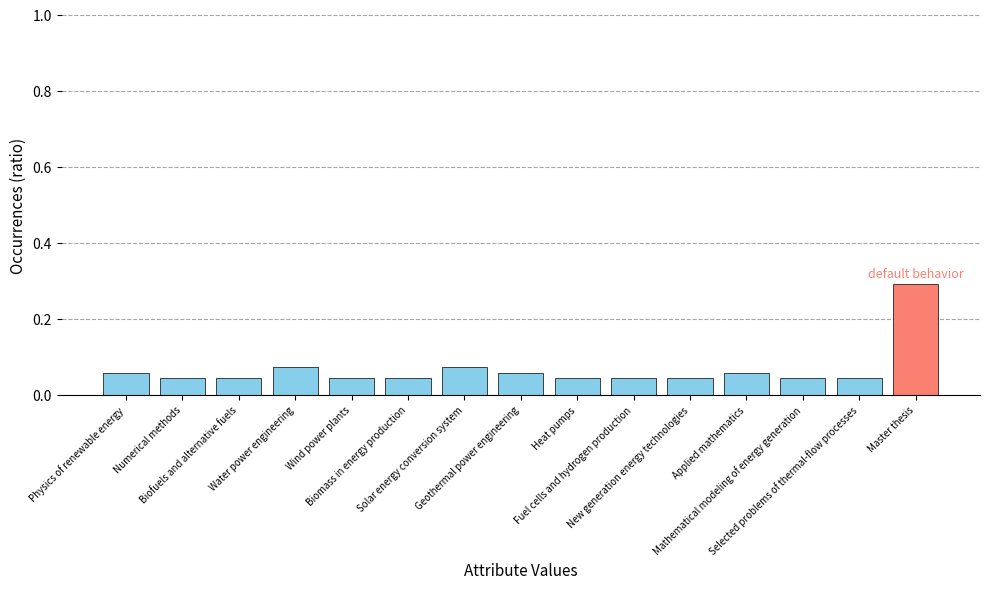

How many values are between 0 and 1?

15